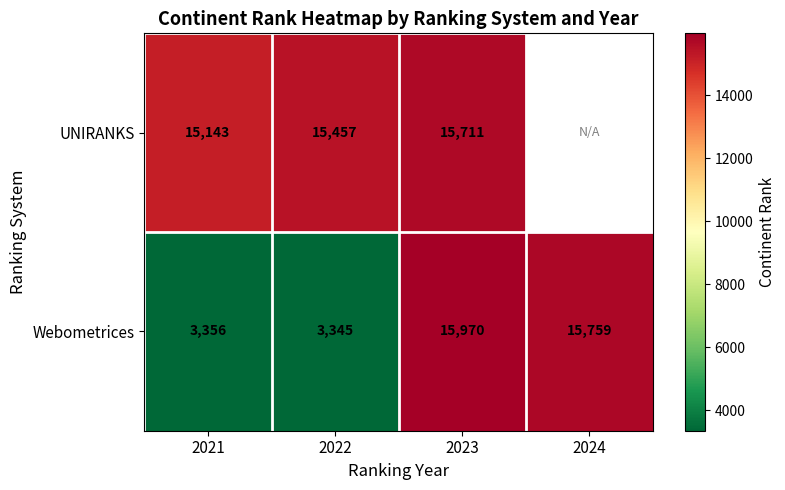

Rank the series at 2023 from lowest to highest value.

UNIRANKS, Webometrices